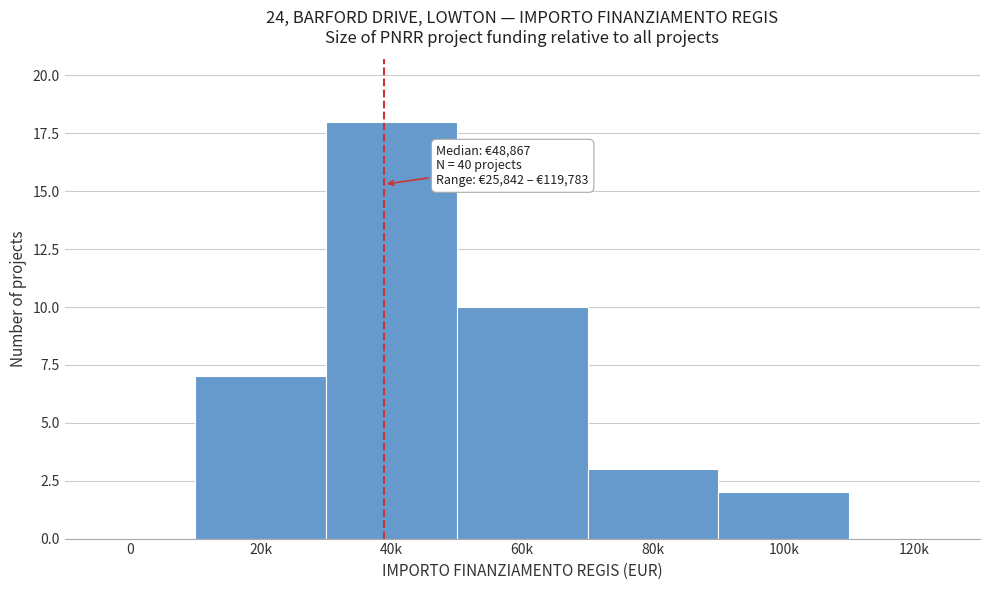

Reading left to right, what are all the values shown in this chart?

0=0	20k=7	40k=18	60k=10	80k=3	100k=2	120k=0